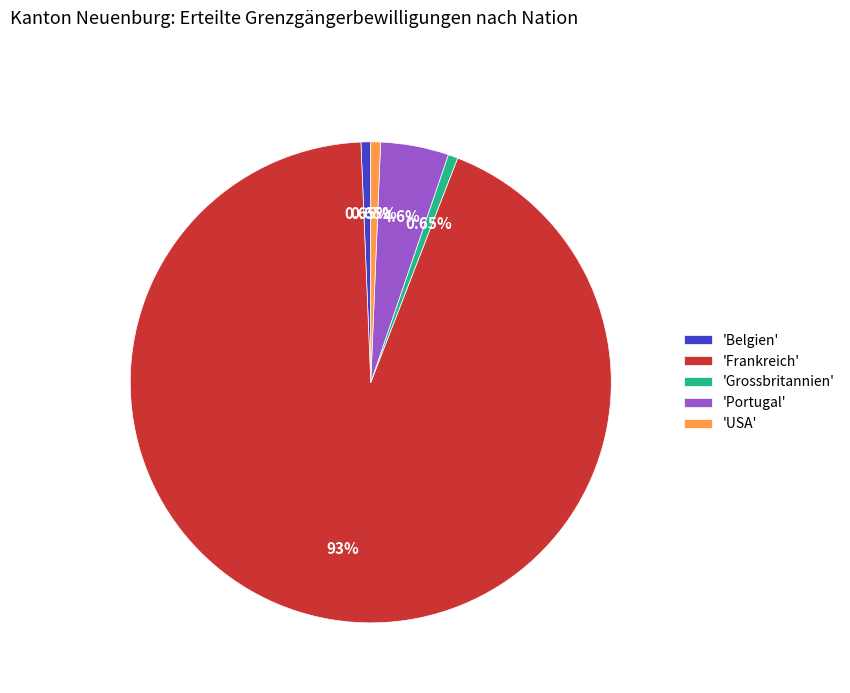

Which slice is the largest?

'Frankreich'